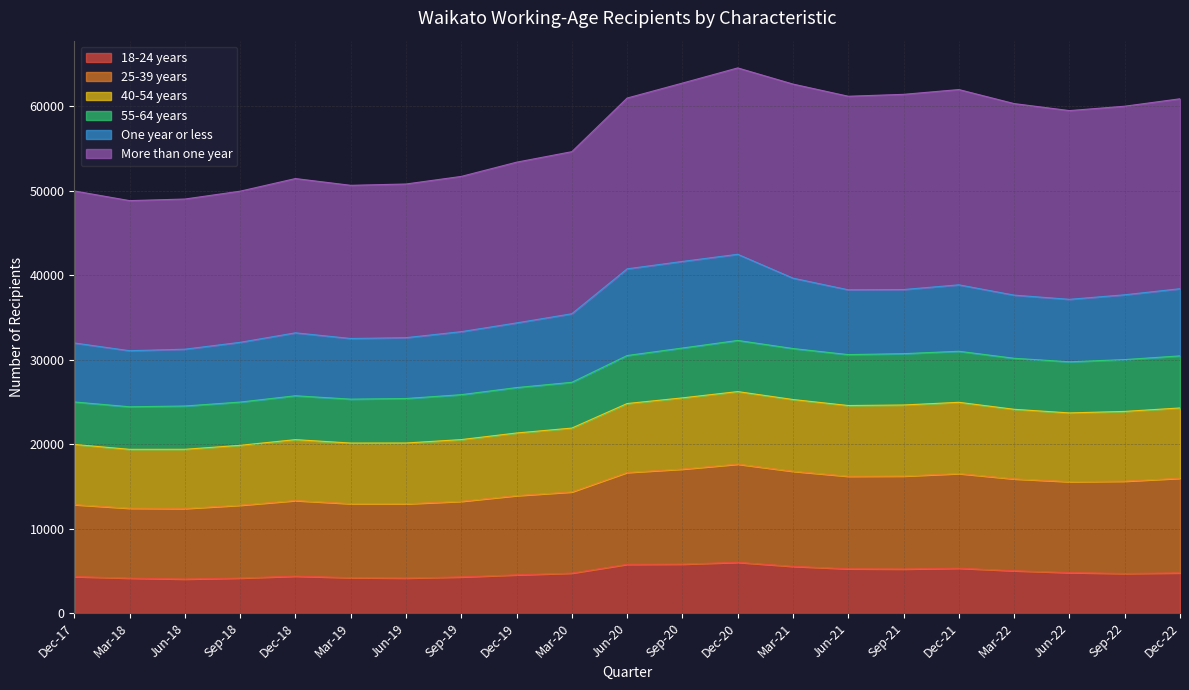

What is the difference between the maximum and minimum values in the 18-24 years series?

1980